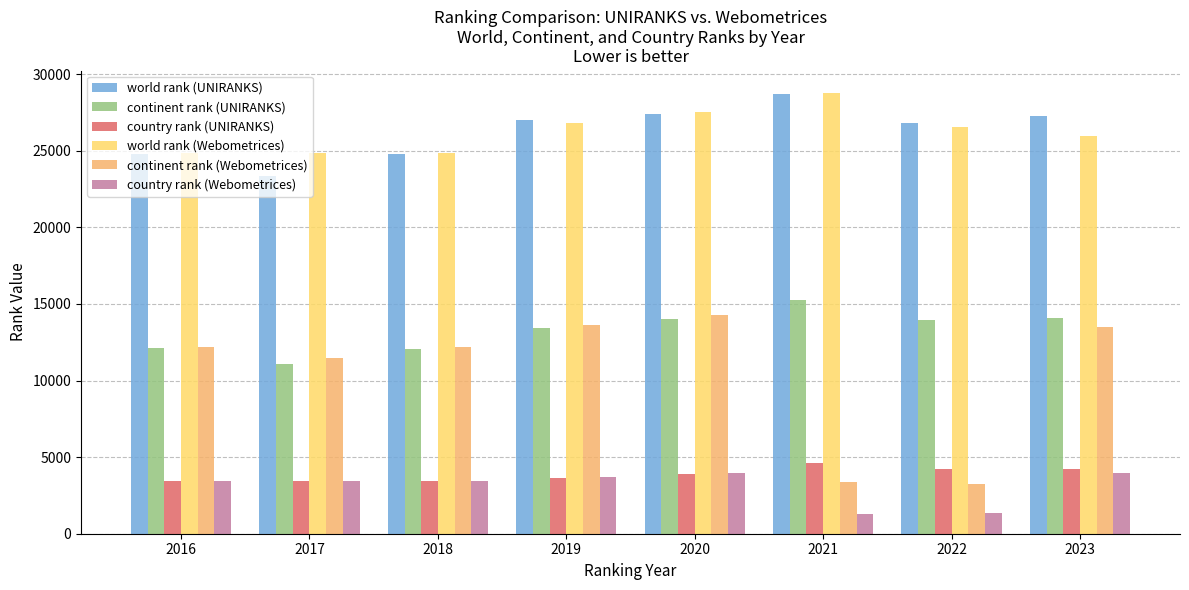

What is the difference between the country rank (UNIRANKS) values at 2018 and 2023?

798